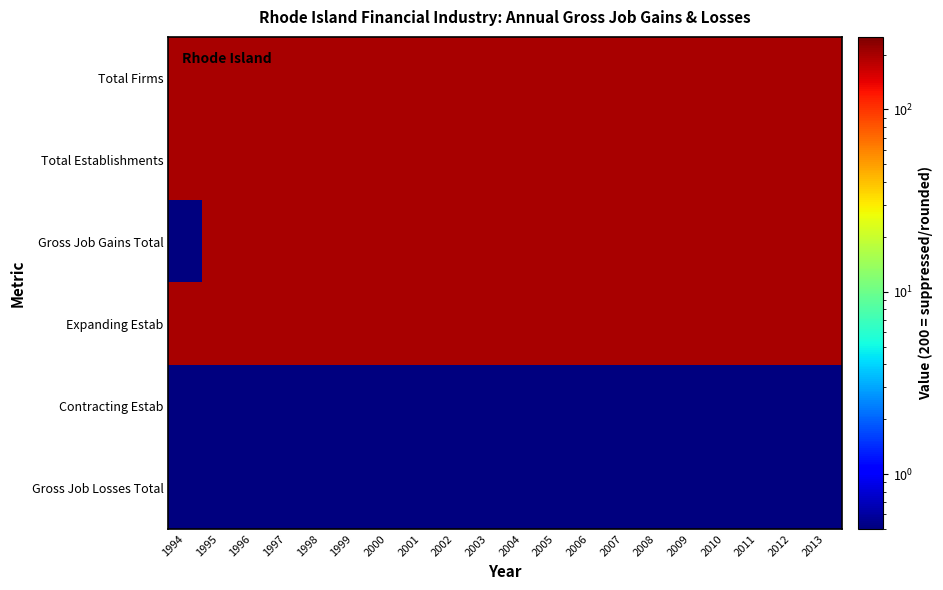

Reading left to right, what are all the values shown in this chart?

Total Firms: 1994=200.0	1995=200.0	1996=200.0	1997=200.0	1998=200.0	1999=200.0	2000=200.0	2001=200.0	2002=200.0	2003=200.0	2004=200.0	2005=200.0	2006=200.0	2007=200.0	2008=200.0	2009=200.0	2010=200.0	2011=200.0	2012=200.0	2013=200.0
Total Establishments: 1994=200.0	1995=200.0	1996=200.0	1997=200.0	1998=200.0	1999=200.0	2000=200.0	2001=200.0	2002=200.0	2003=200.0	2004=200.0	2005=200.0	2006=200.0	2007=200.0	2008=200.0	2009=200.0	2010=200.0	2011=200.0	2012=200.0	2013=200.0
Gross Job Gains Total: 1994=0.5	1995=200.0	1996=200.0	1997=200.0	1998=200.0	1999=200.0	2000=200.0	2001=200.0	2002=200.0	2003=200.0	2004=200.0	2005=200.0	2006=200.0	2007=200.0	2008=200.0	2009=200.0	2010=200.0	2011=200.0	2012=200.0	2013=200.0
Expanding Estab: 1994=200.0	1995=200.0	1996=200.0	1997=200.0	1998=200.0	1999=200.0	2000=200.0	2001=200.0	2002=200.0	2003=200.0	2004=200.0	2005=200.0	2006=200.0	2007=200.0	2008=200.0	2009=200.0	2010=200.0	2011=200.0	2012=200.0	2013=200.0
Contracting Estab: 1994=0.5	1995=0.5	1996=0.5	1997=0.5	1998=0.5	1999=0.5	2000=0.5	2001=0.5	2002=0.5	2003=0.5	2004=0.5	2005=0.5	2006=0.5	2007=0.5	2008=0.5	2009=0.5	2010=0.5	2011=0.5	2012=0.5	2013=0.5
Gross Job Losses Total: 1994=0.5	1995=0.5	1996=0.5	1997=0.5	1998=0.5	1999=0.5	2000=0.5	2001=0.5	2002=0.5	2003=0.5	2004=0.5	2005=0.5	2006=0.5	2007=0.5	2008=0.5	2009=0.5	2010=0.5	2011=0.5	2012=0.5	2013=0.5